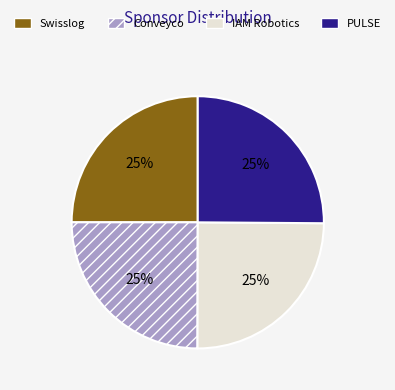

To the nearest percent, what is the average slice percentage?

25%